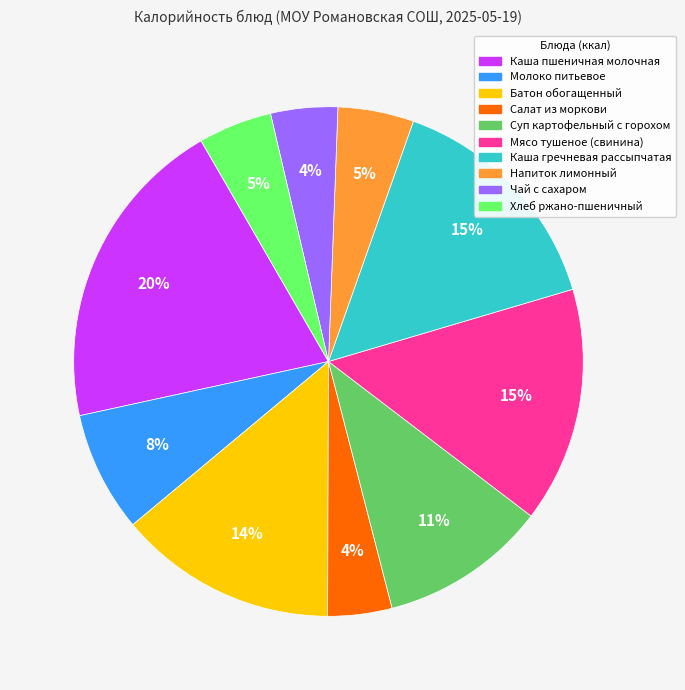

Which has a higher value, Молоко питьевое or Мясо тушеное (свинина)?

Мясо тушеное (свинина)